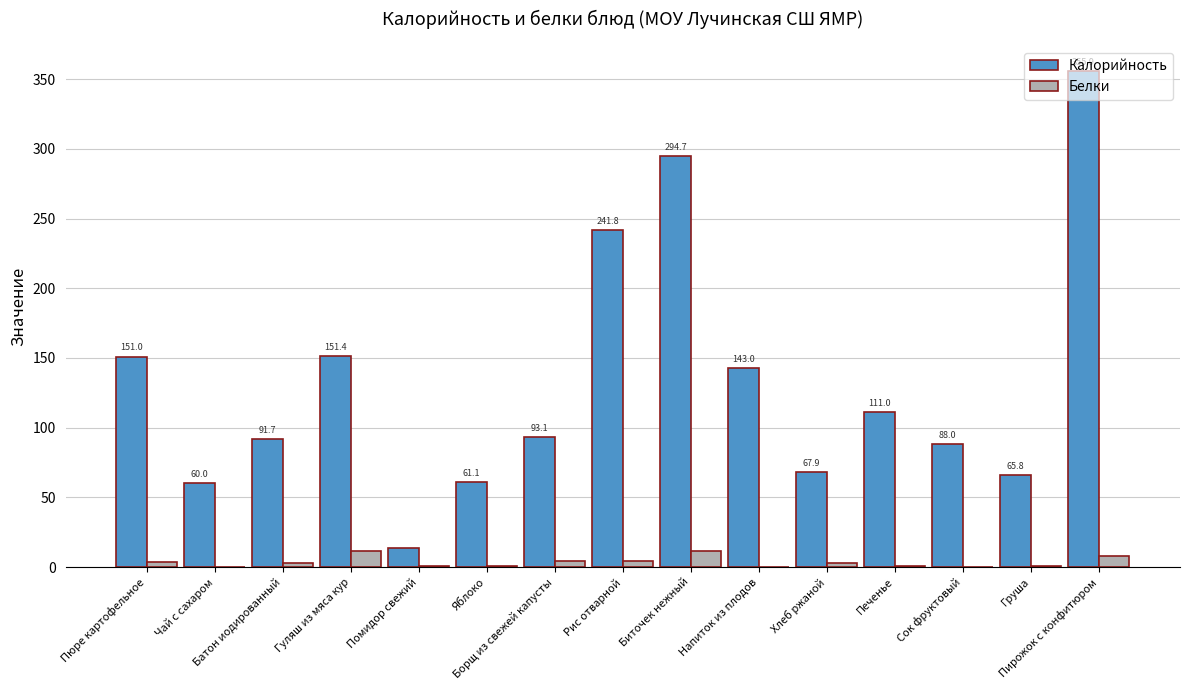

Count the number of data series in this chart.

2